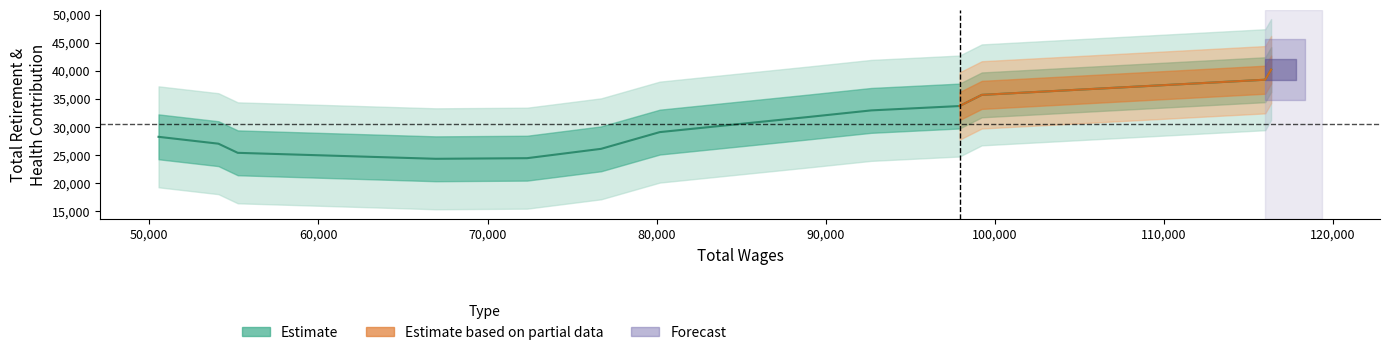

What is the difference between the second highest and second lowest values?

19586